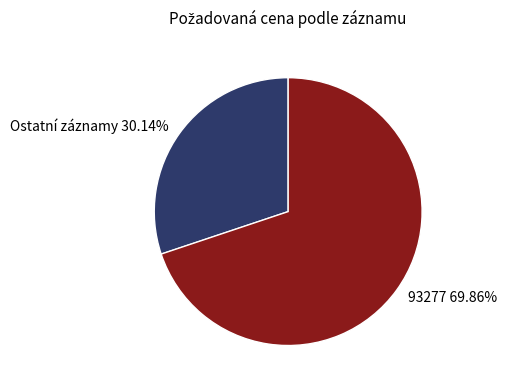

Approximately how many times larger is the value at Ostatní záznamy 30.14% compared to 93277 69.86%?

0.4